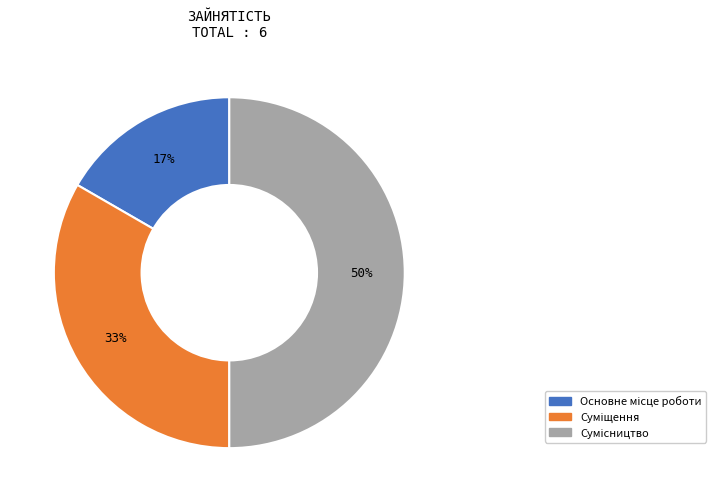

To the nearest percent, what is the average slice percentage?

33%